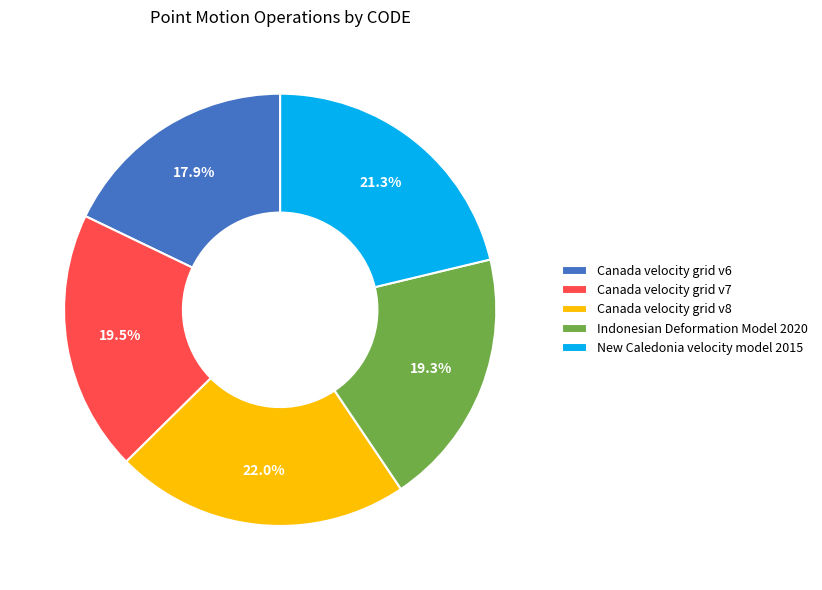

The Canada velocity grid v8 slice represents 35% of the pie. True or false?

False